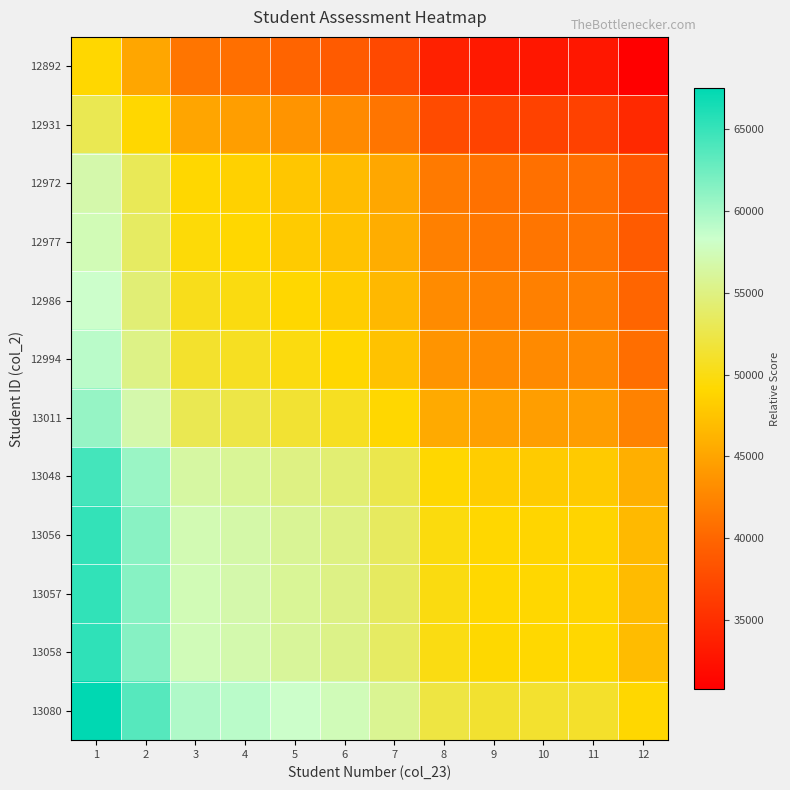

Which series has the largest total across all categories?

13080